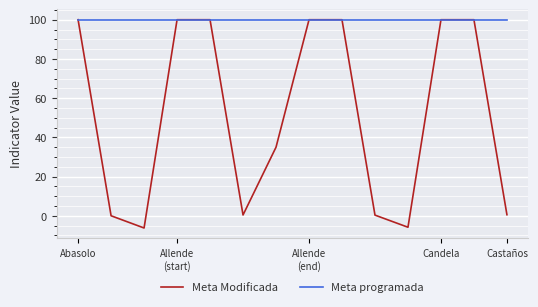

Rank the series by their average value, from highest to lowest.

Meta programada, Meta Modificada